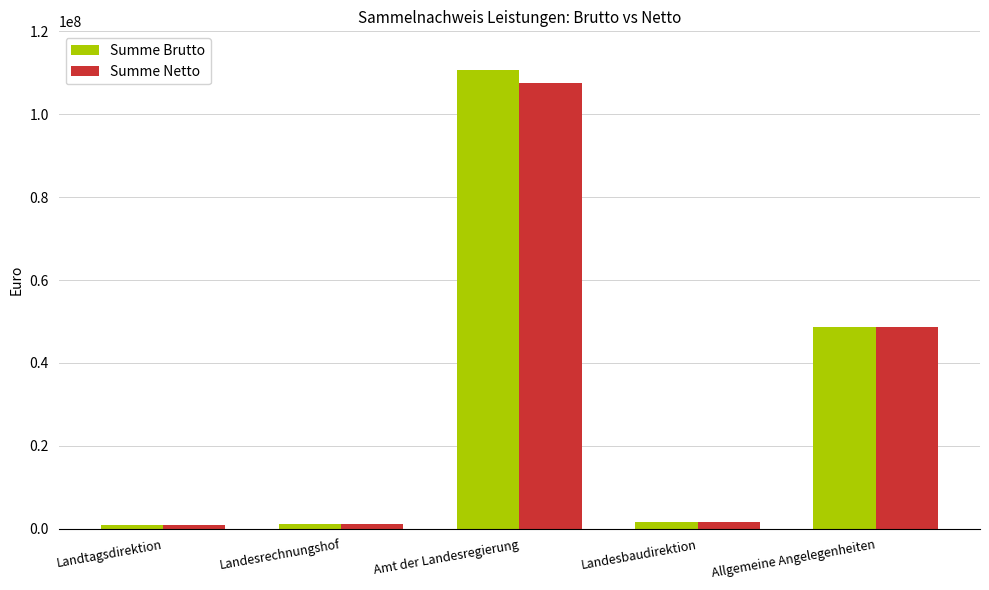

Rank the series by their maximum value, from highest to lowest.

Summe Brutto, Summe Netto